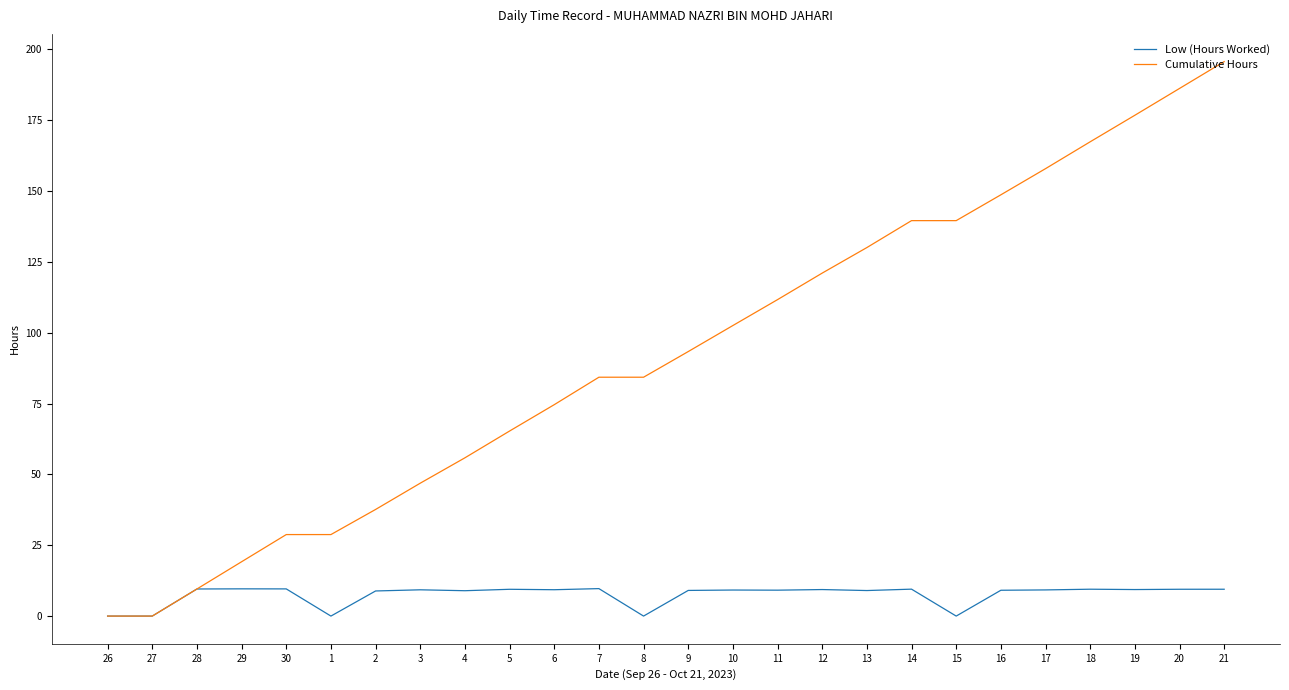

Does the chart have visible grid lines?

No